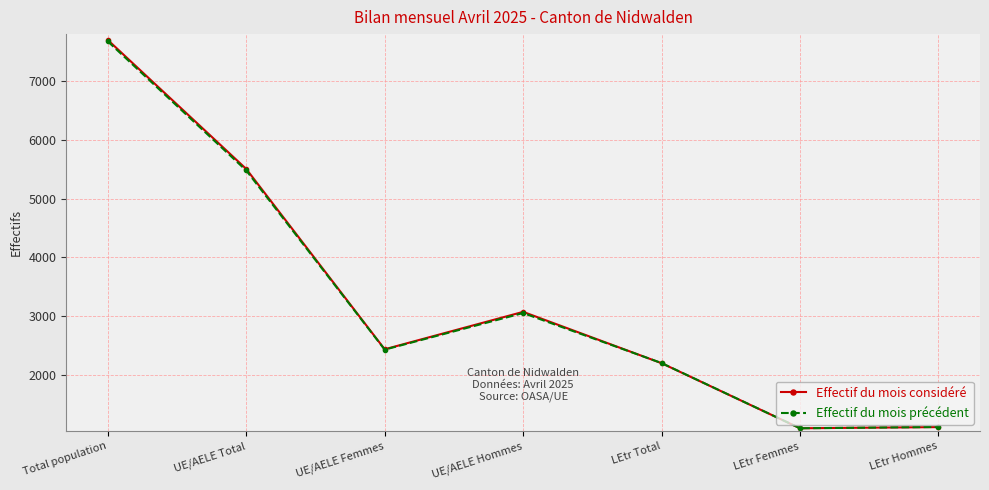

The value of Effectif du mois considéré at LEtr Hommes is 1108. True or false?

True